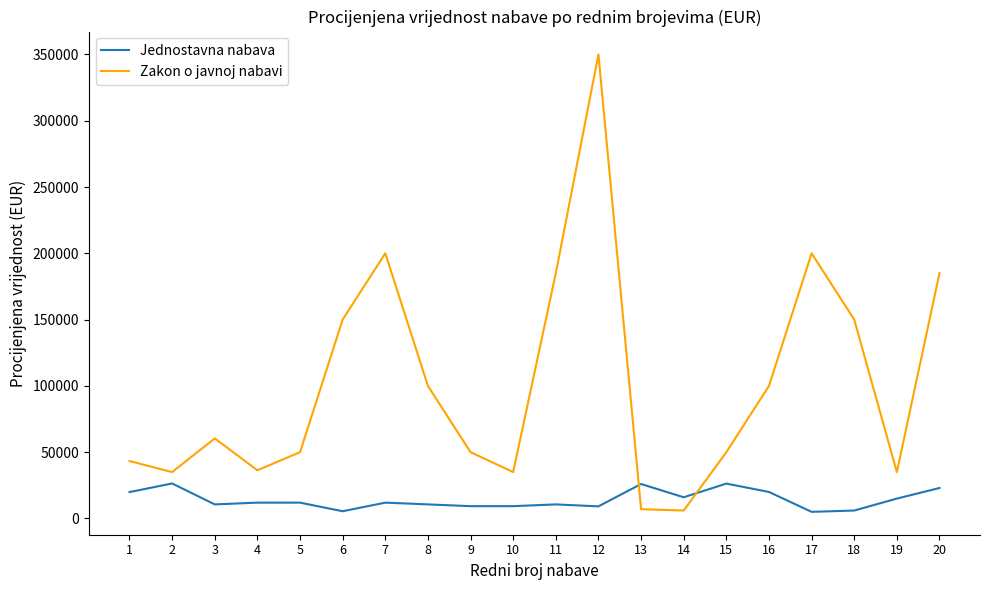

At which category does Zakon o javnoj nabavi reach its first local peak?

3